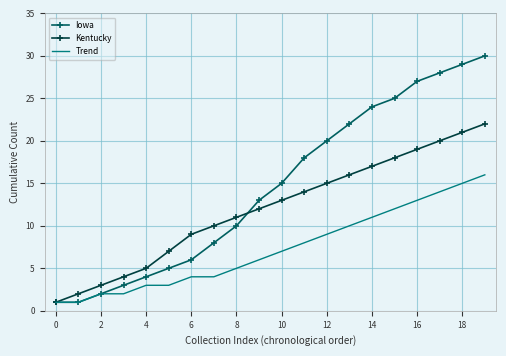

What is the sum of all Kentucky values?

239